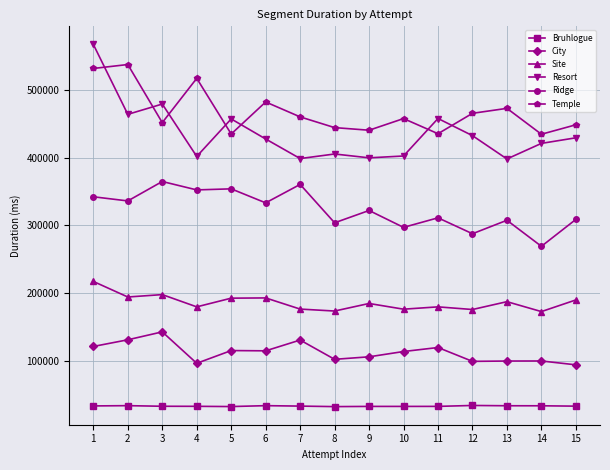

True or false: Resort has a value of 401905 at 4.

True